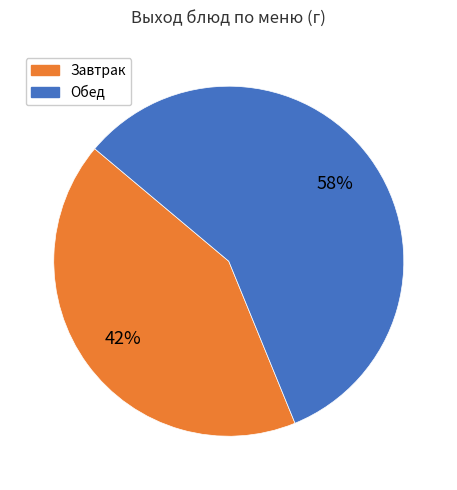

To the nearest percent, what is the average slice percentage?

50%